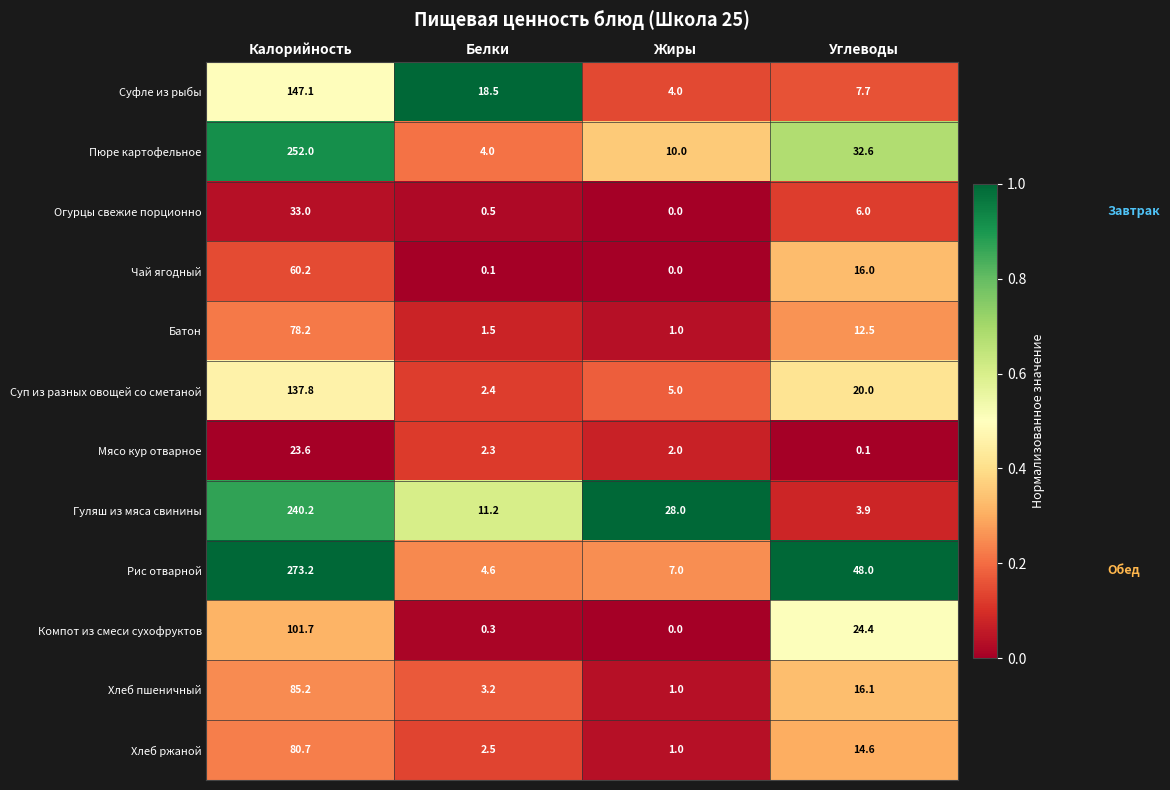

What is the difference between the Компот из смеси сухофруктов values at Жиры and Белки?

0.3